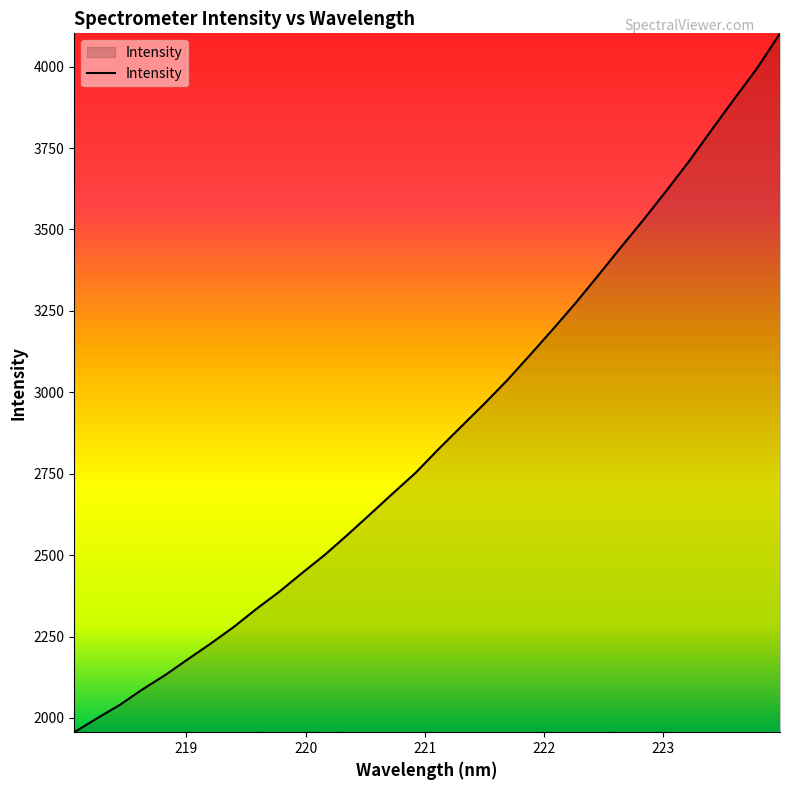

Count the number of data series in this chart.

1